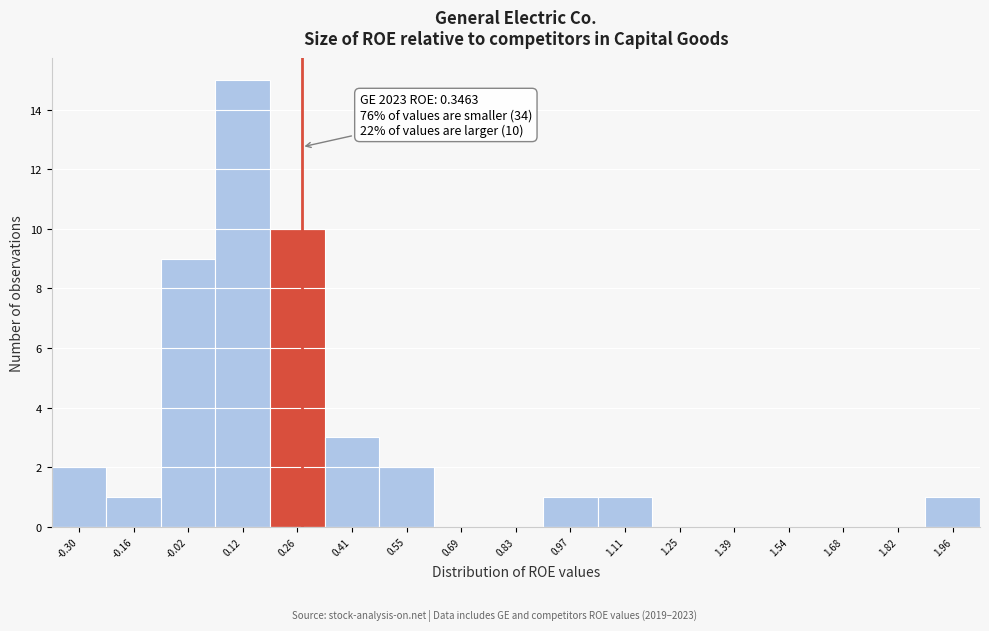

Approximately how many times larger is the value at 0.41 compared to -0.30?

1.5